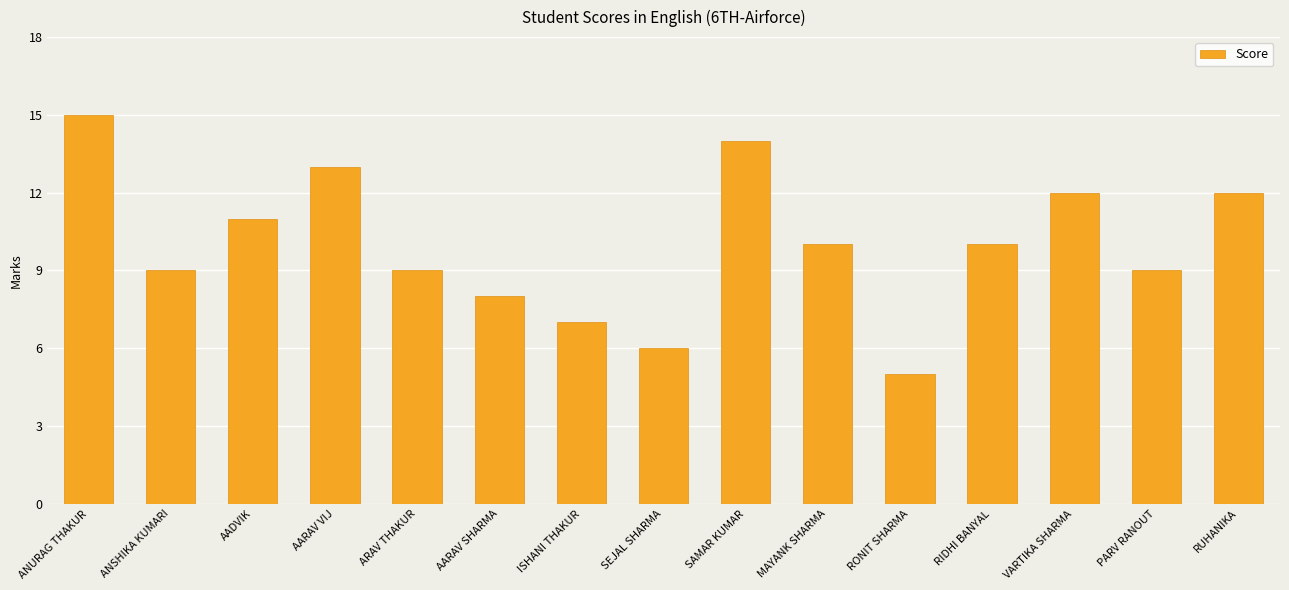

What position from the left is RUHANIKA?

15